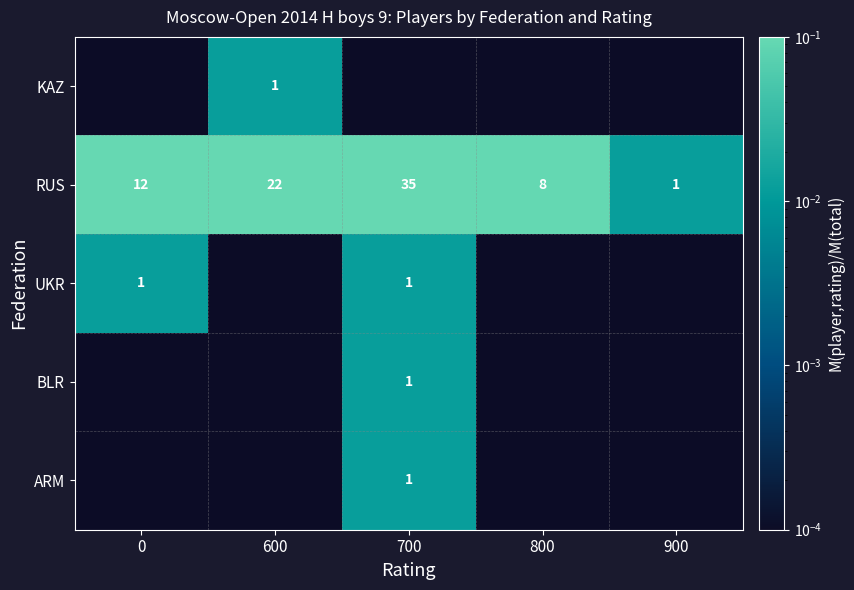

Is it true that RUS equals 22.0 at 600?

True